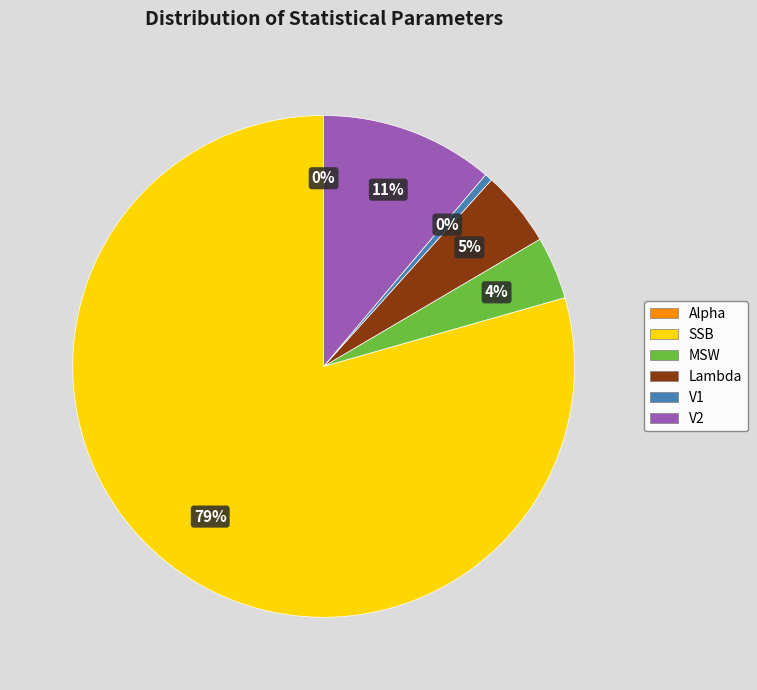

Is it true that Lambda is 5% of the pie?

True